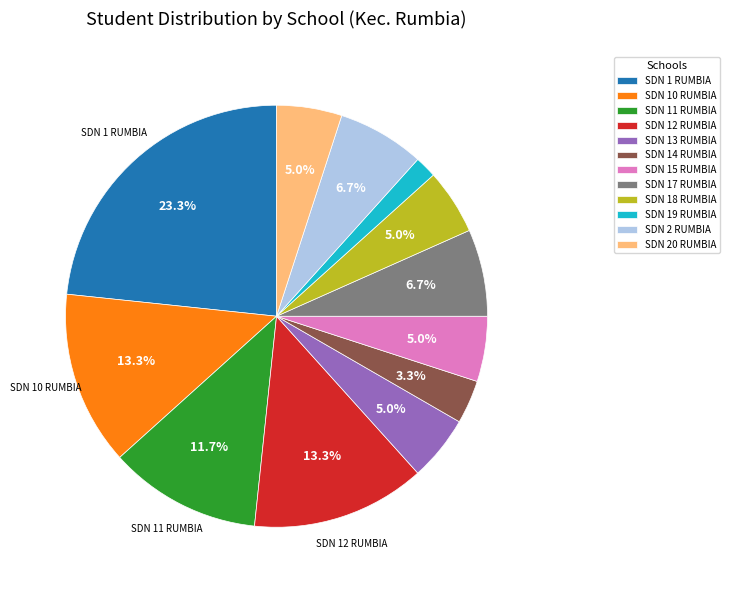

Which slice is the smallest?

SDN 19 RUMBIA